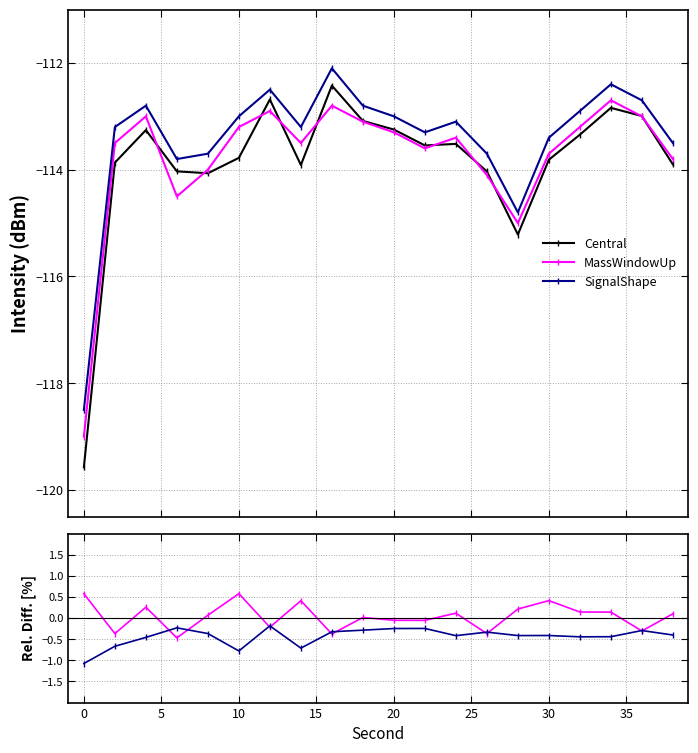

What is the maximum value shown in the chart?

0.6